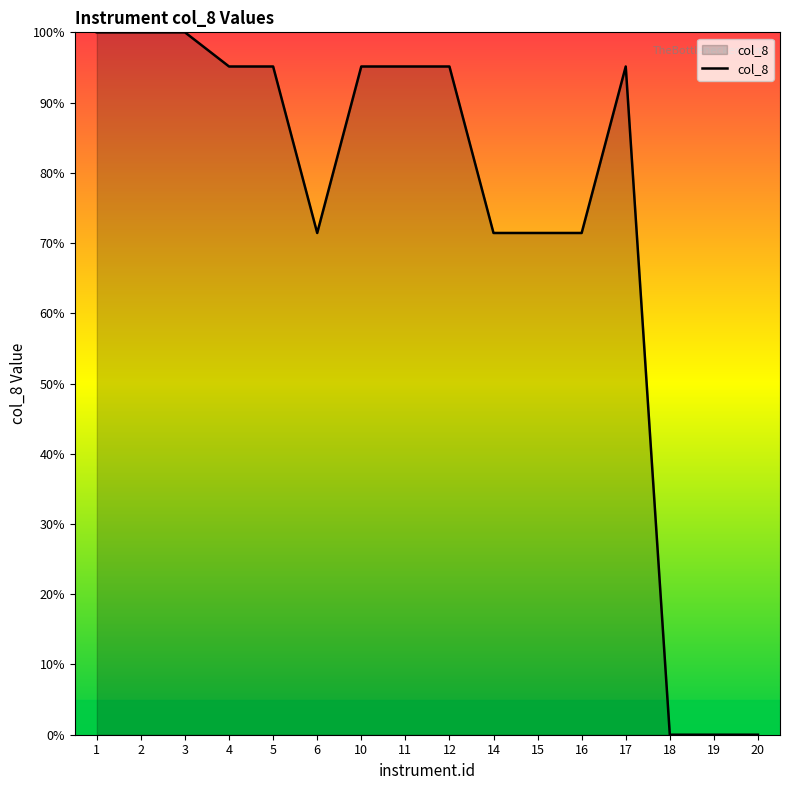

What is the change in value from 1 to 5?

-4.9